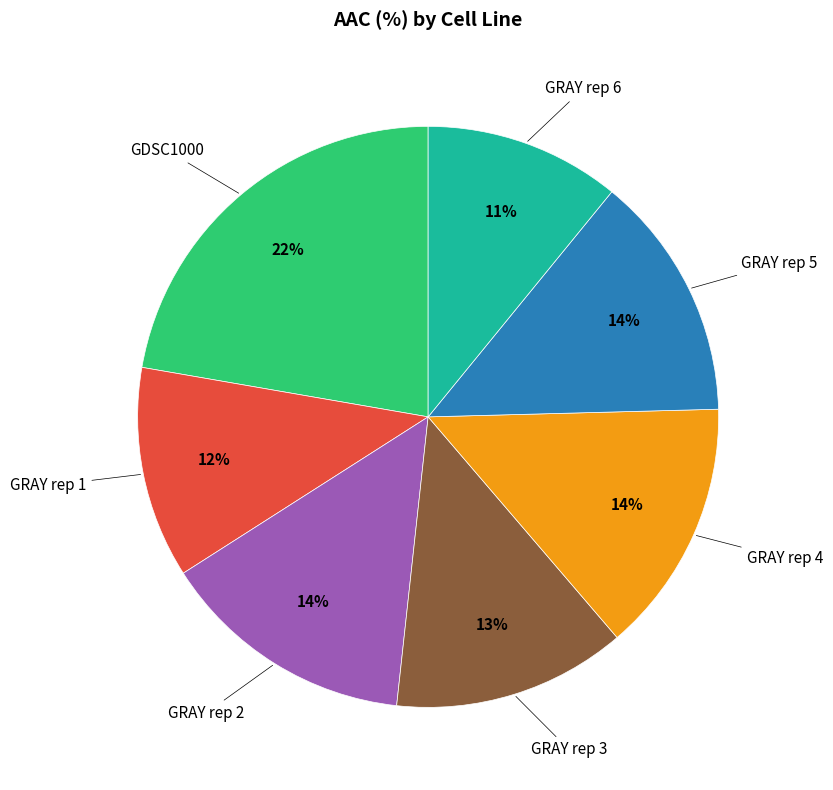

To the nearest percent, what is the difference between the largest and smallest slice percentages?

11%